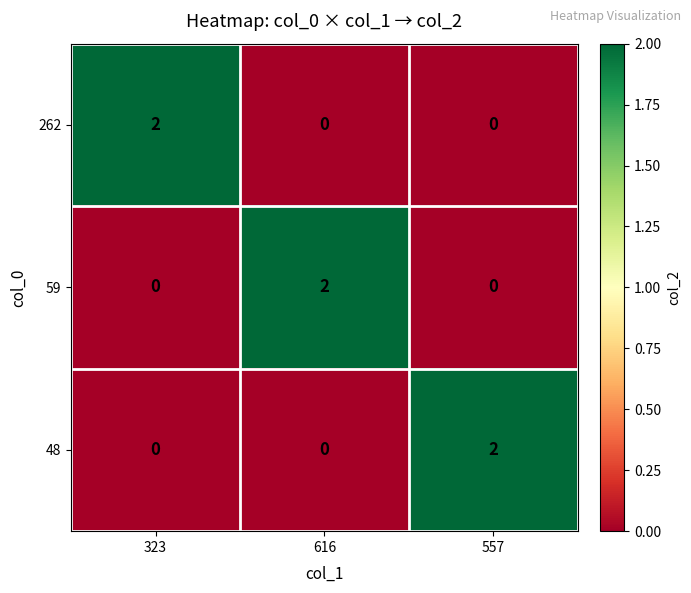

Is it true that 59 equals 0 at 557?

True